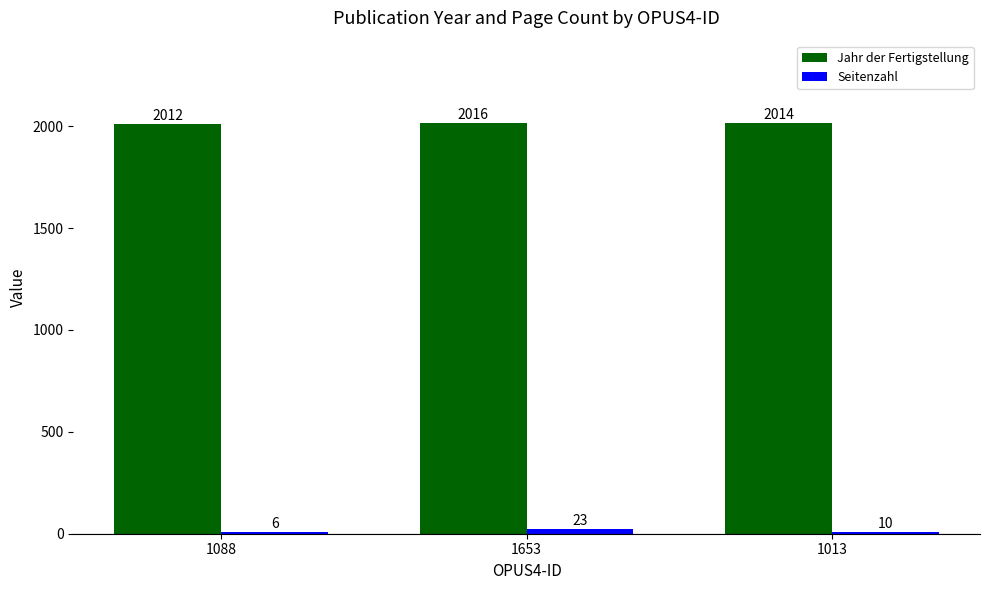

The value of Jahr der Fertigstellung at 1013 is 2014. True or false?

True